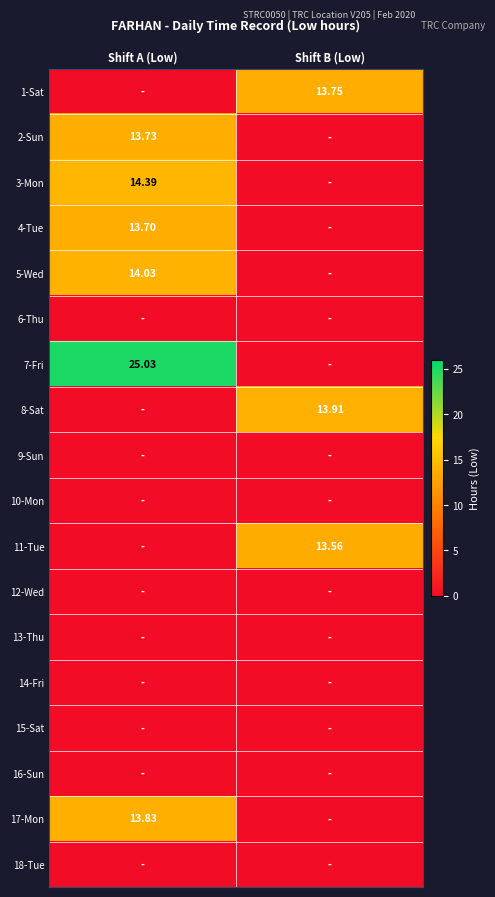

Where does the 4-Tue series first go above 13?

Shift A (Low)